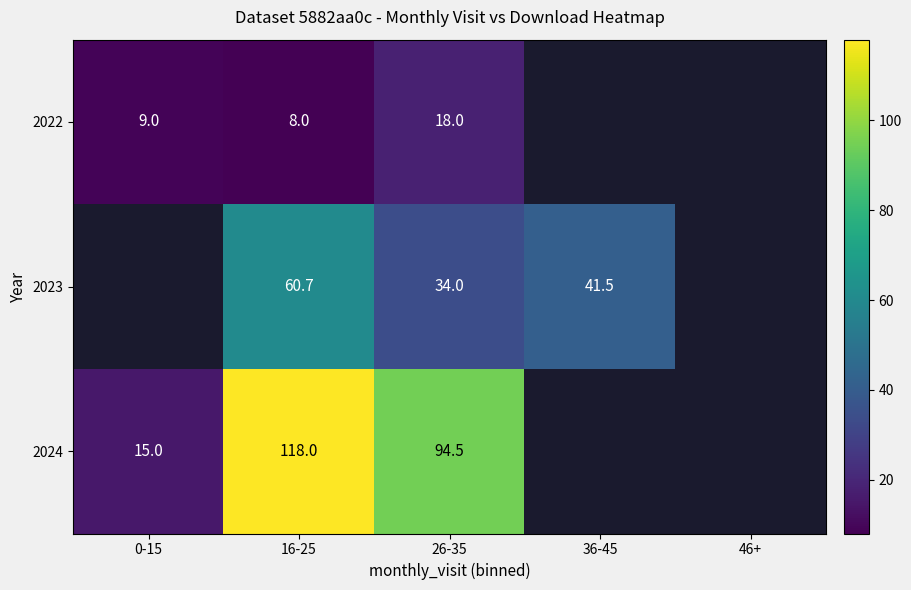

At which category is the sum across all series the highest?

16-25